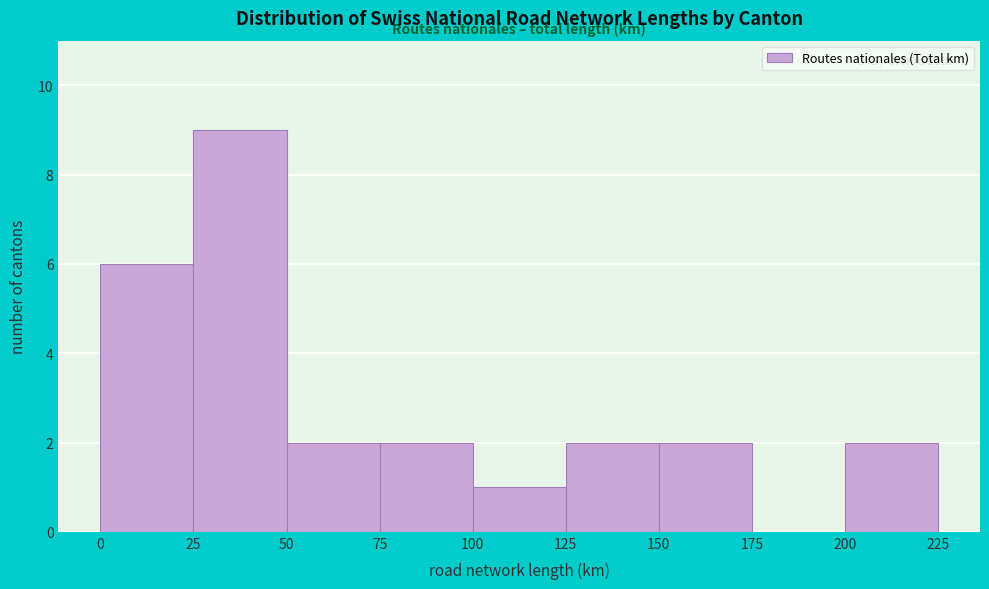

Over which range of the x-axis is the bar tallest?

25 to 50